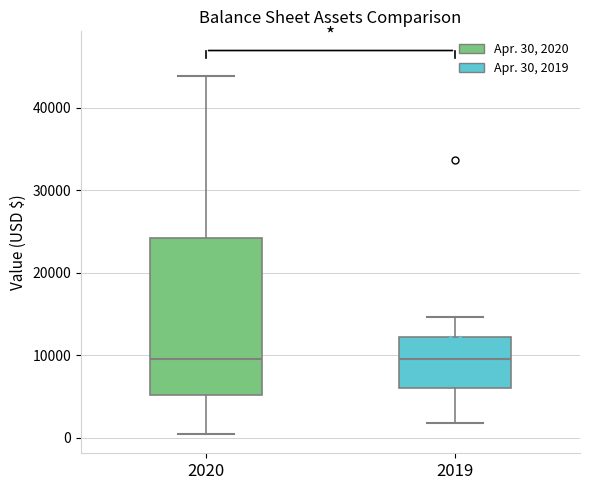

Comparing the boxes themselves (not the whiskers), which one is the tallest?

2020